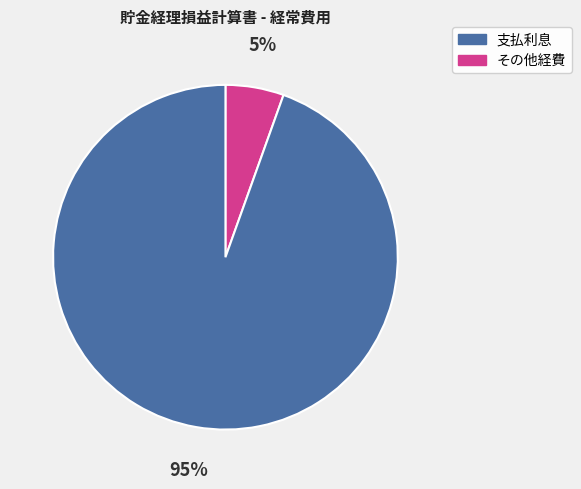

To the nearest percent, what is the average slice percentage?

50%